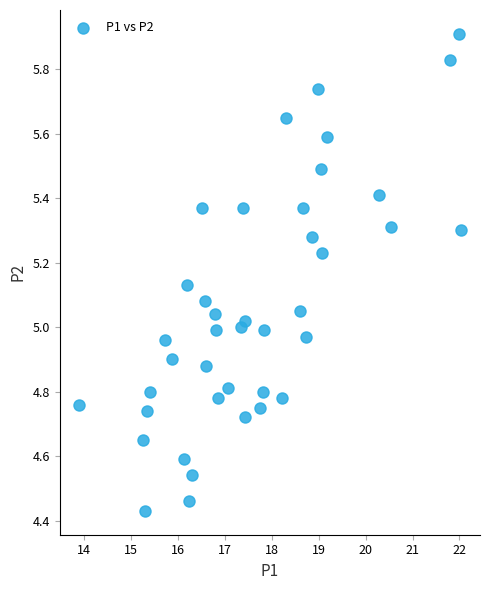

What is the range of Y values (max minus min)?

1.5